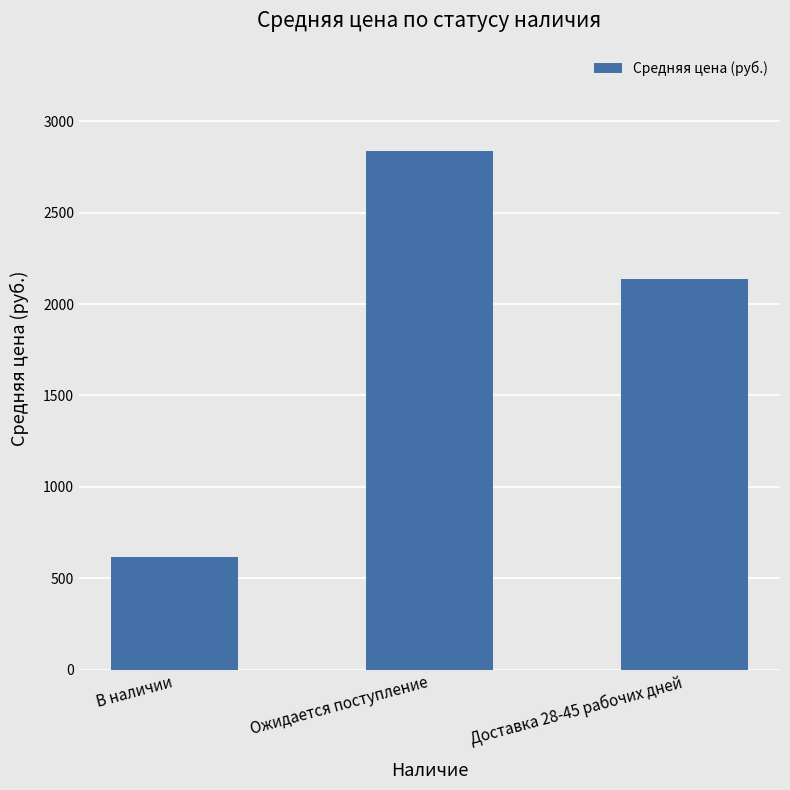

What is the sum of all values?

5590.0